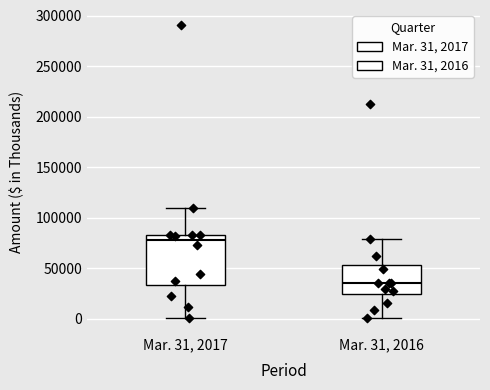

Reading left to right, read every box against the y-axis: the position of its median line, the range the box covers, and the ends of its whiskers. The values are not printed on the chart, so give them approximately, as read against the axis.

Mar. 31, 2017: median 80000, box 35000 to 85000, whiskers 0 to 110000
Mar. 31, 2016: median 35000, box 25000 to 55000, whiskers 0 to 80000